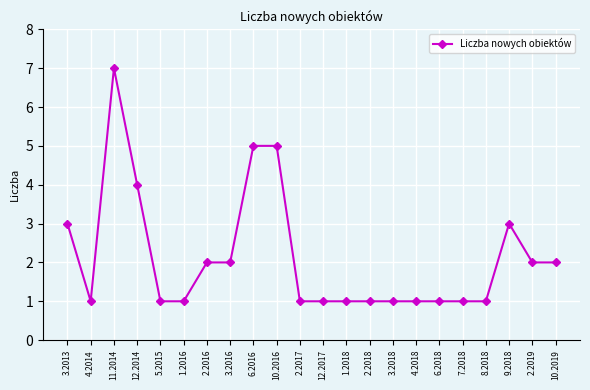

True or false: the data has more than 1 interior local peaks.

True